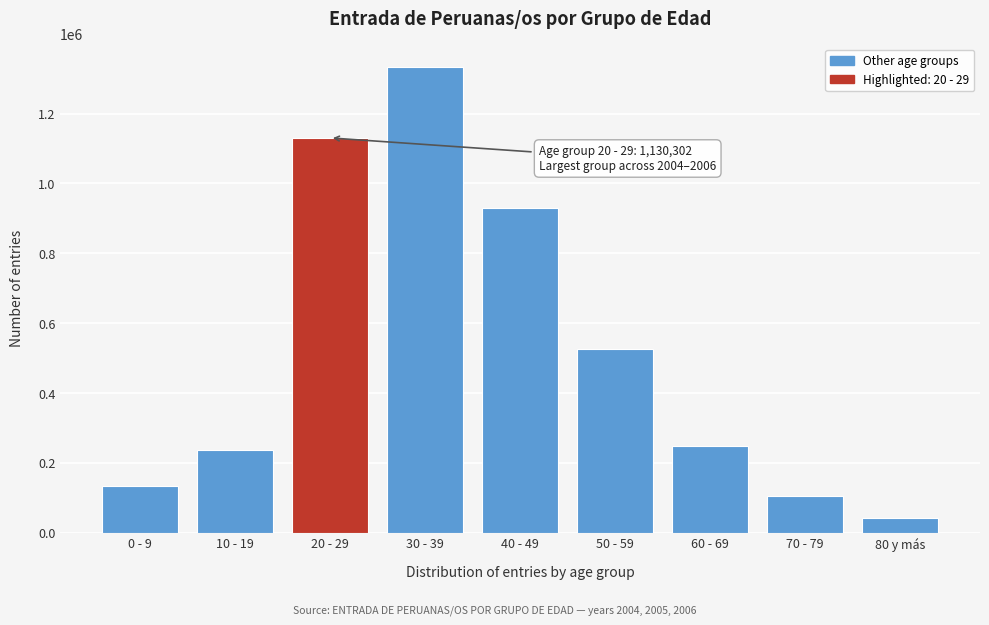

Reading right to left, transcribe all the data shown in this chart.

80 y más=41260	70 - 79=106622	60 - 69=248542	50 - 59=527334	40 - 49=928874	30 - 39=1332622	20 - 29=1130302	10 - 19=237492	0 - 9=134482